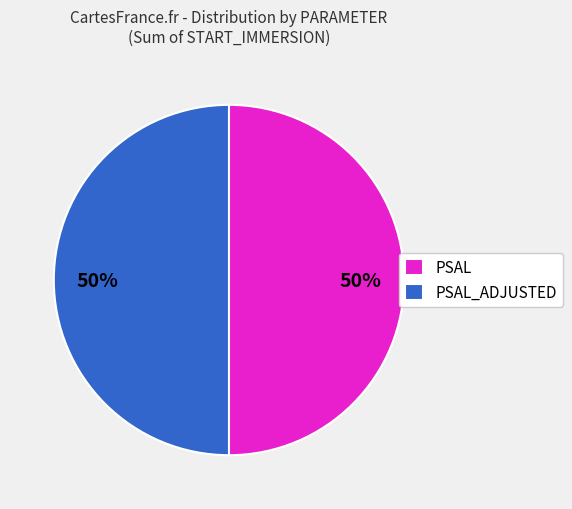

Do PSAL and PSAL_ADJUSTED together represent more than half of the pie?

Yes